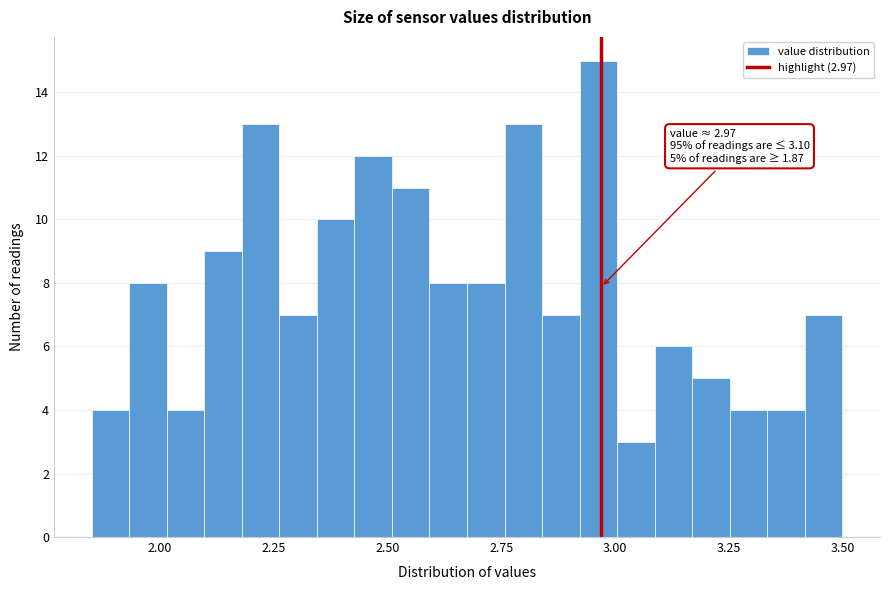

Around what value on the x-axis is the tallest bar? Give the approximate position of its centre, as read against the axis.

2.95